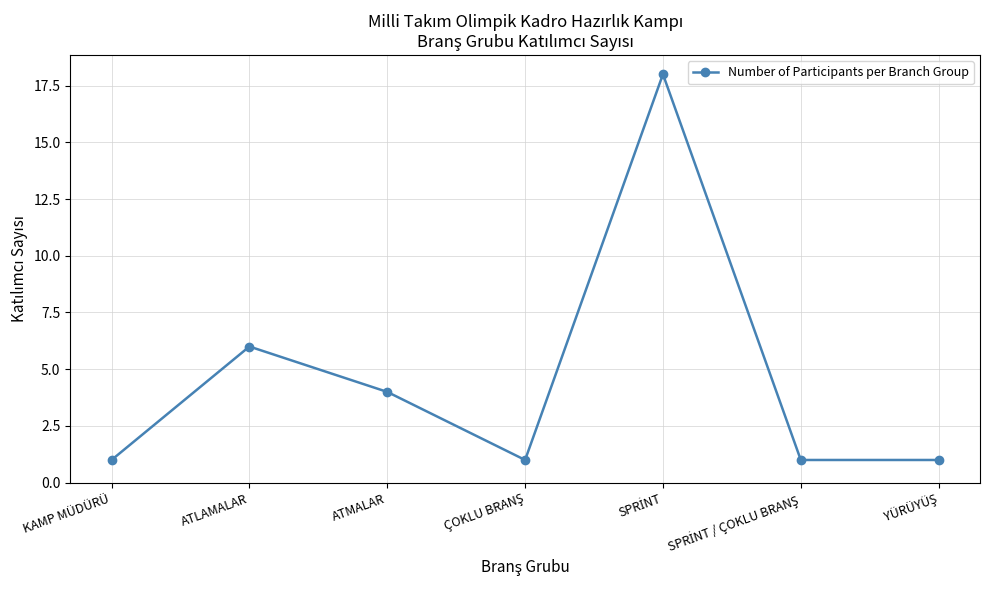

Does the chart display data point markers on the line(s)?

Yes